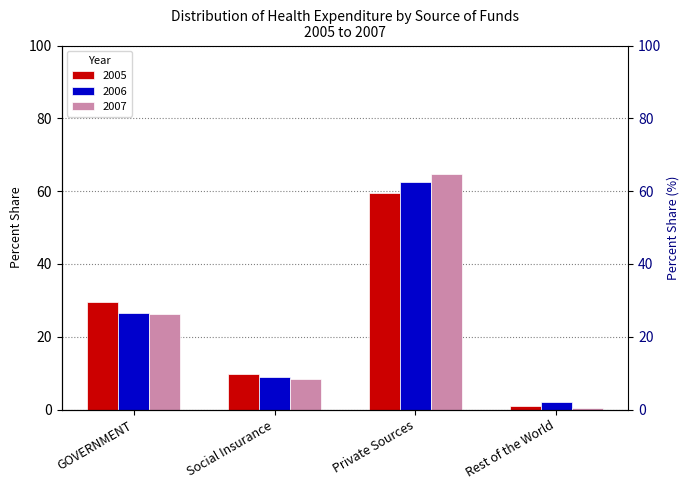

Reading left to right, list all the values displayed in this chart.

2005: 29.5	9.8	59.6	1.1
2006: 26.6	8.8	62.6	2.1
2007: 26.2	8.5	64.8	0.4